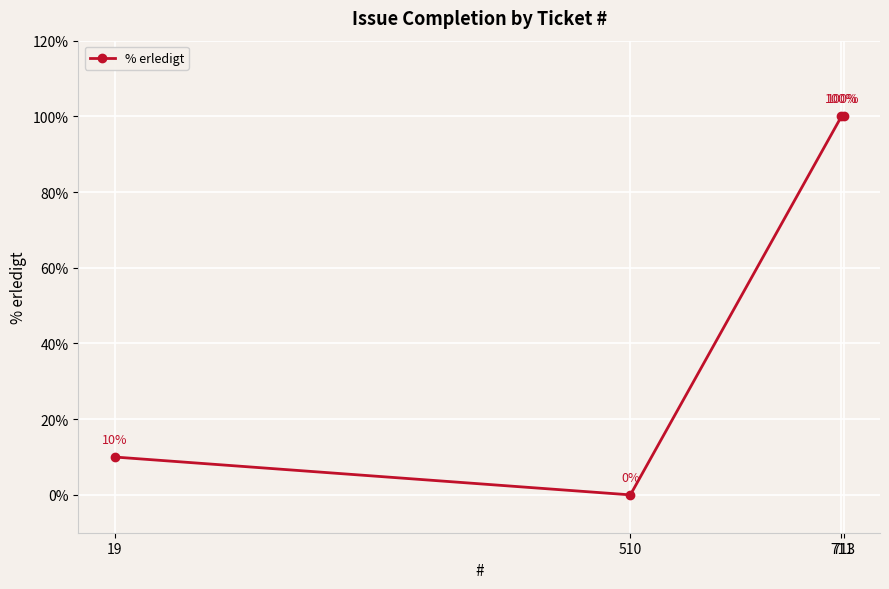

What is the greatest value displayed?

100